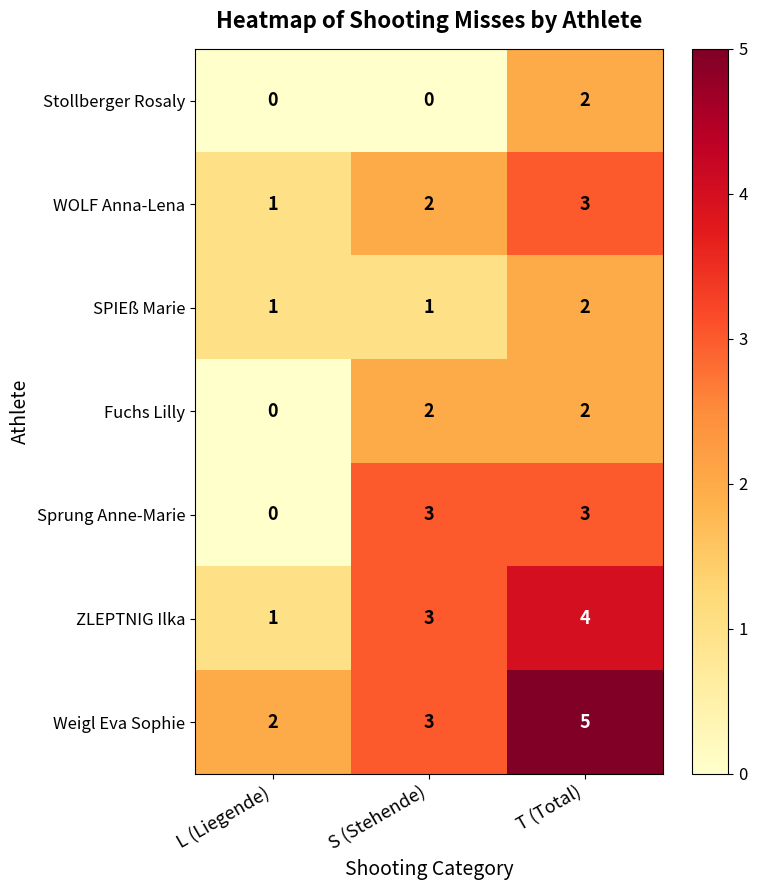

Rank the categories by ZLEPTNIG Ilka value from highest to lowest.

T (Total), S (Stehende), L (Liegende)